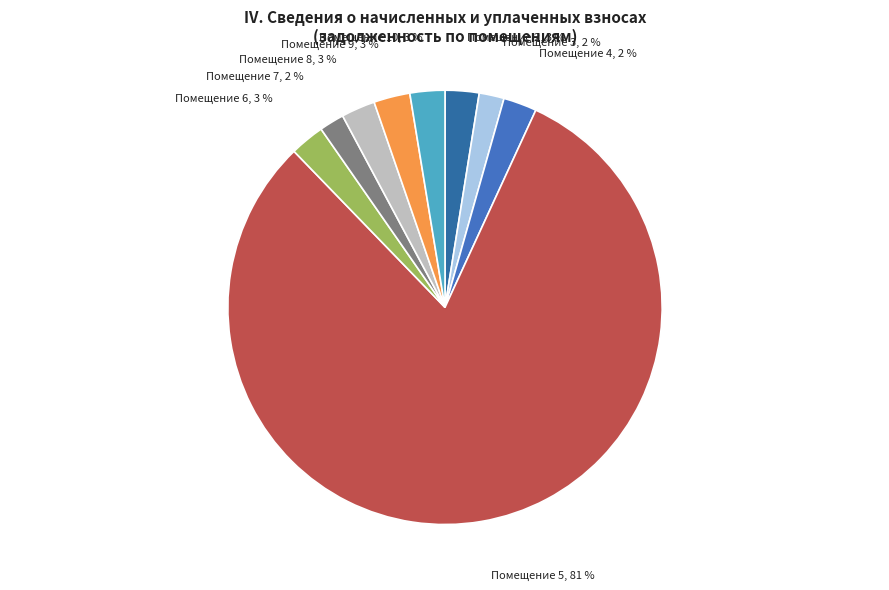

Which slice is the smallest?

7